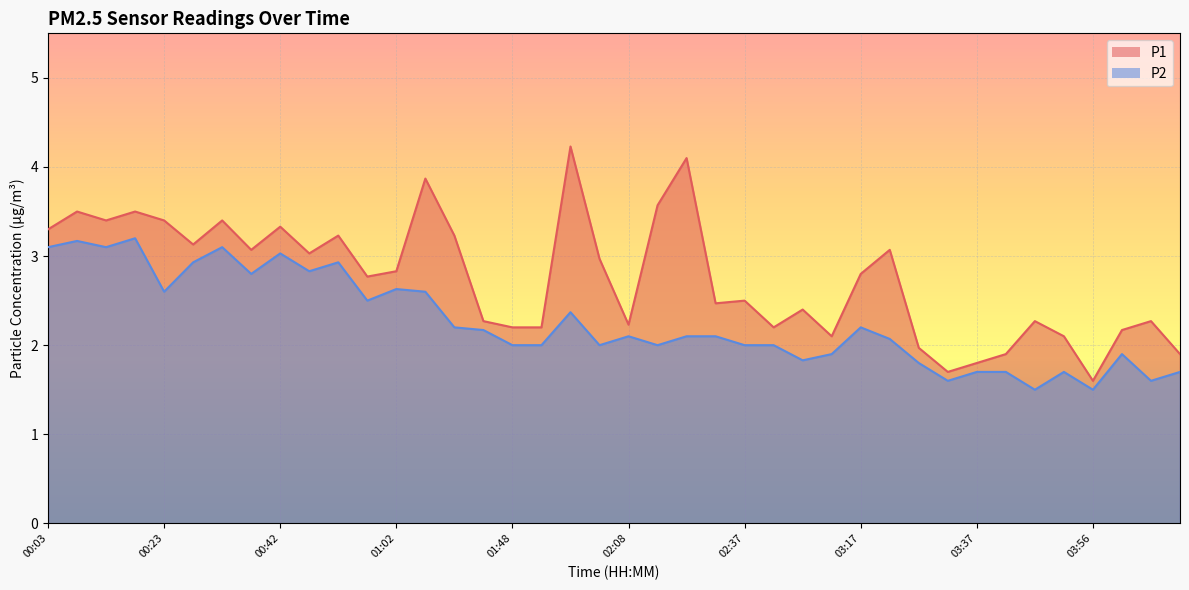

Does the chart display data point markers on the line(s)?

No